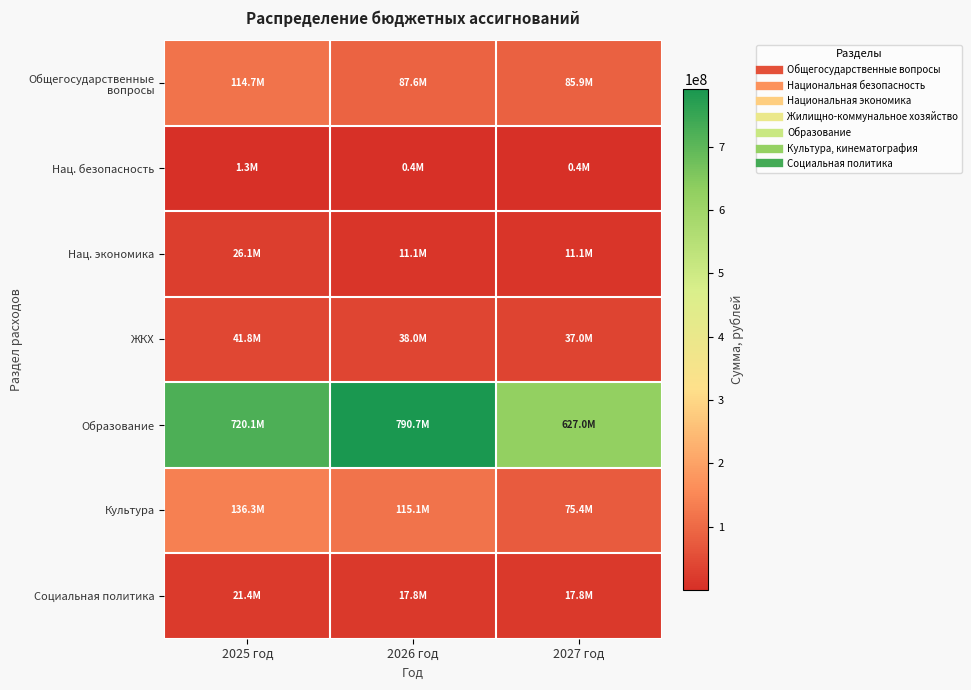

What is the greatest value displayed?

790697644.3